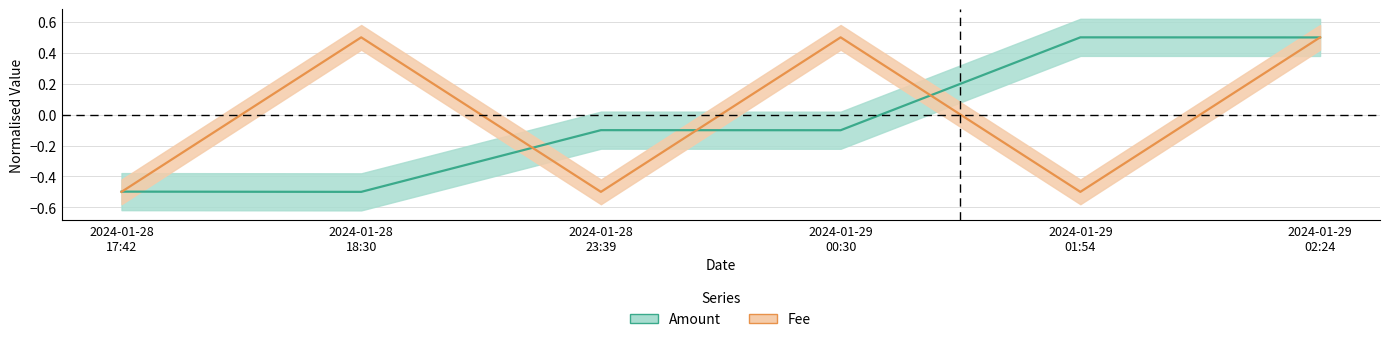

How many Fee values are between 0 and 1?

3